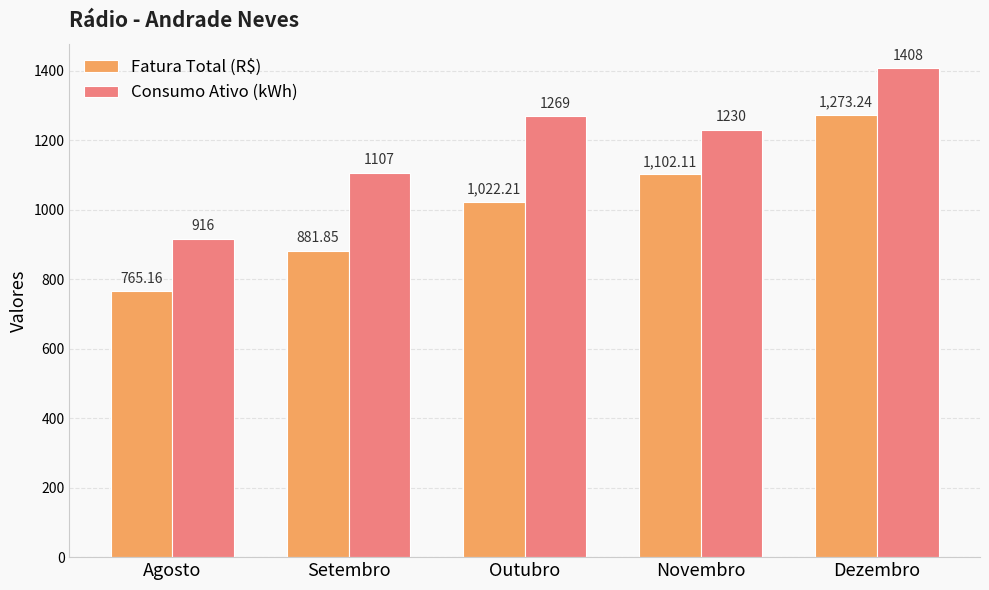

Reading right to left, extract all data points from this chart.

Fatura Total (R$): 1273.2	1102.1	1022.2	881.9	765.2
Consumo Ativo (kWh): 1408.0	1230.0	1269.0	1107.0	916.0